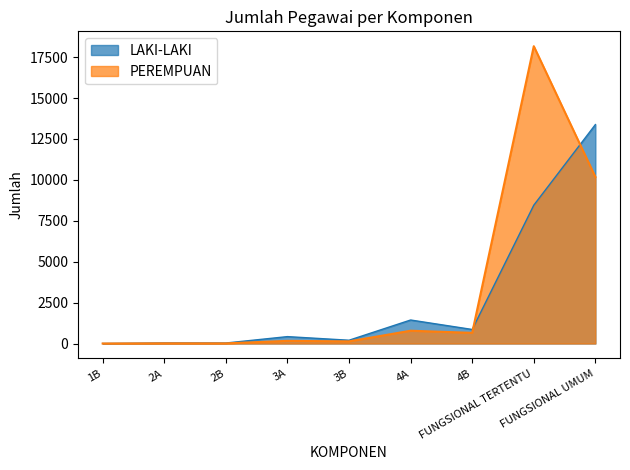

Between FUNGSIONAL UMUM and 1B, which is larger?

FUNGSIONAL UMUM